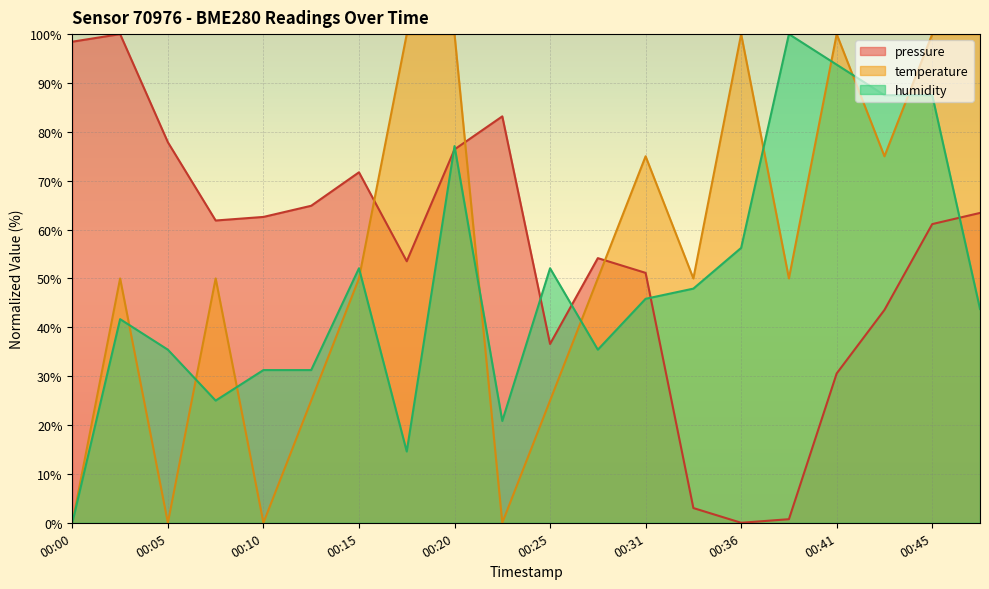

Where do humidity and temperature first cross each other?

00:03 and 00:05